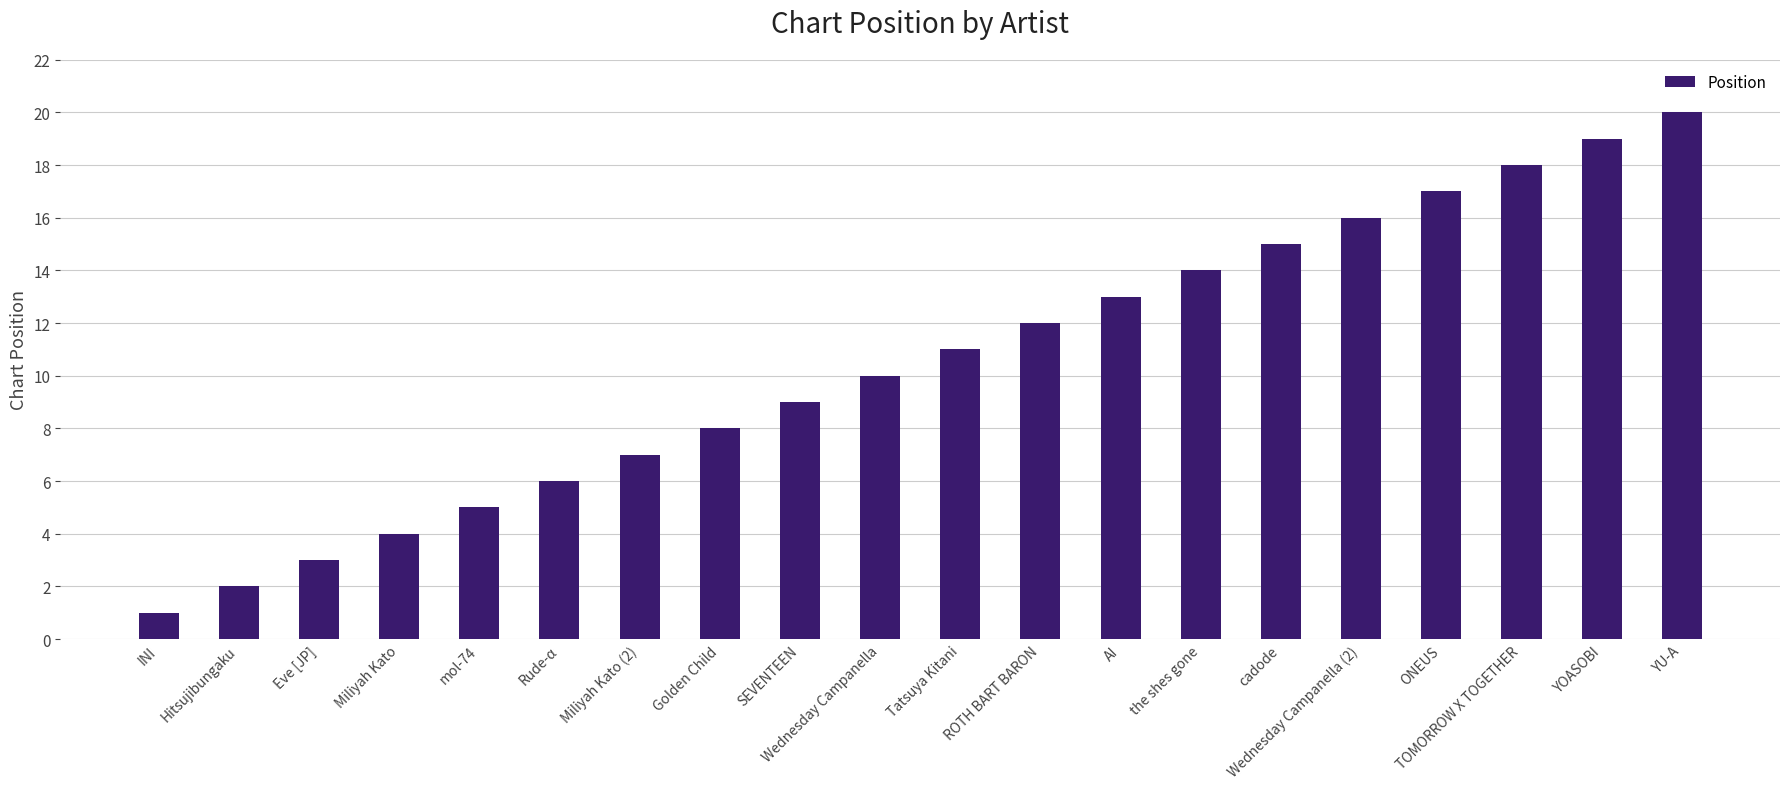

Which label corresponds to the smallest value in the chart?

INI